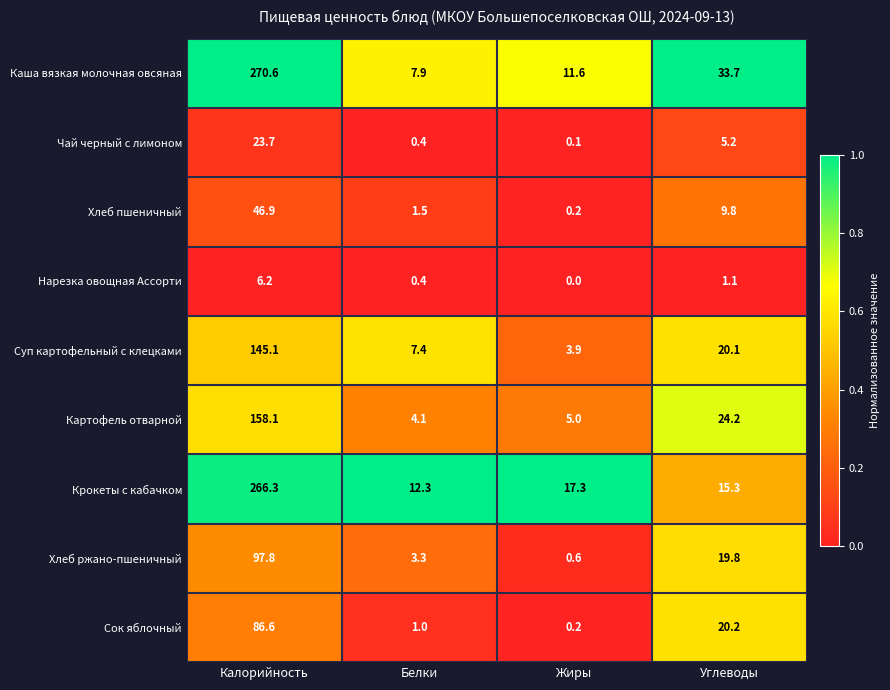

What is the difference between the highest and lowest values at Жиры?

17.3